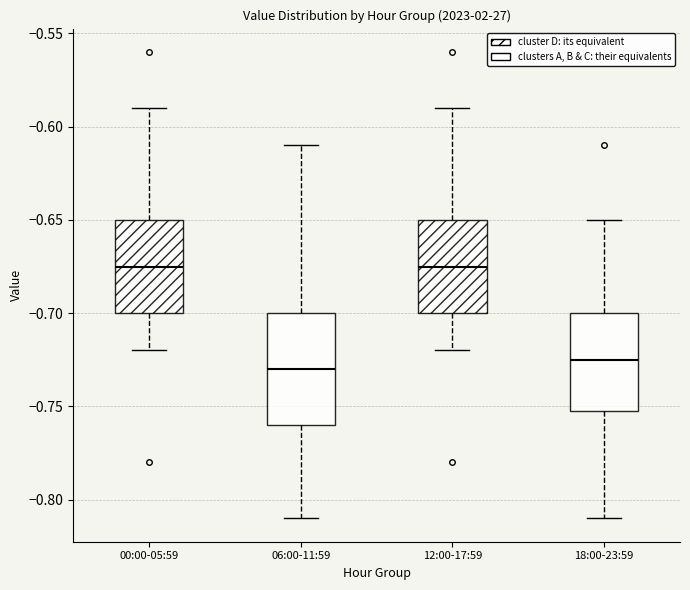

Reading left to right, read every box against the y-axis: the position of its median line, the range the box covers, and the ends of its whiskers. The values are not printed on the chart, so give them approximately, as read against the axis.

00:00-05:59: median -0.675, box -0.700 to -0.650, whiskers -0.720 to -0.590
06:00-11:59: median -0.730, box -0.760 to -0.700, whiskers -0.810 to -0.610
12:00-17:59: median -0.675, box -0.700 to -0.650, whiskers -0.720 to -0.590
18:00-23:59: median -0.725, box -0.750 to -0.700, whiskers -0.810 to -0.650